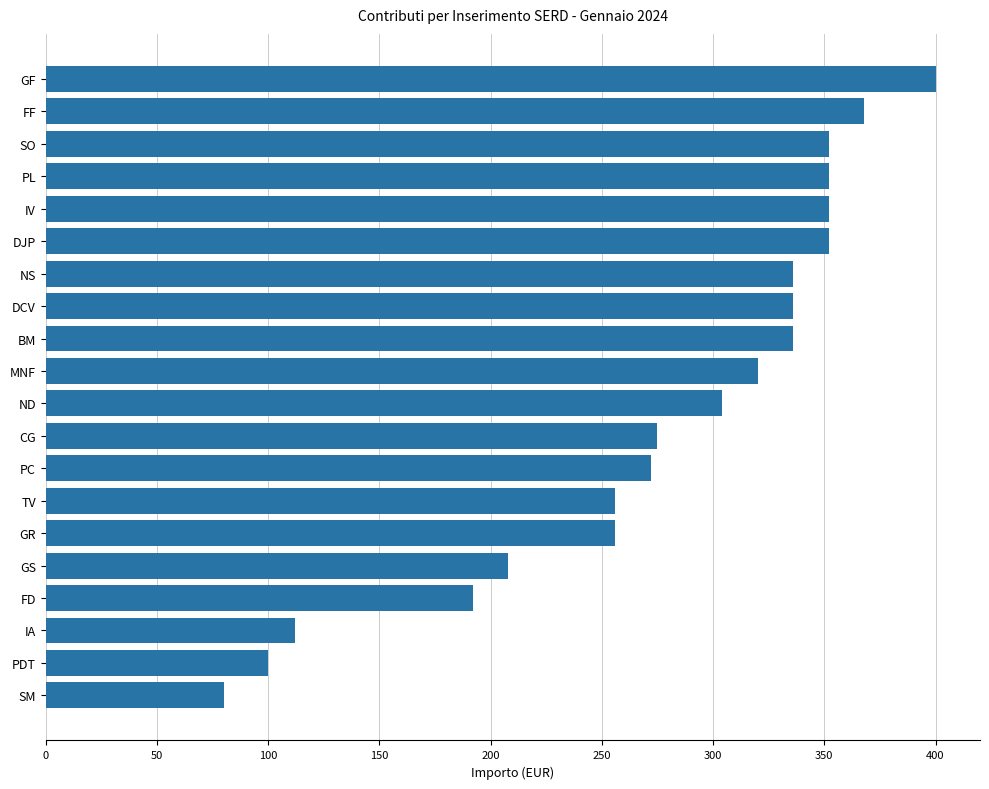

Reading top to bottom, list all the values displayed in this chart.

400	368	352	352	352	352	336	336	336	320	304	275	272	256	256	208	192	112	100	80